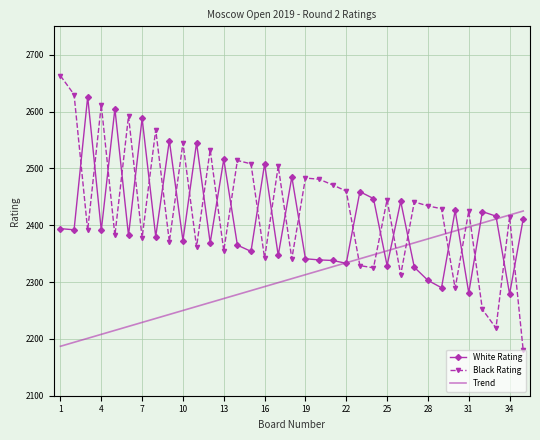

Which series has the largest range (max minus min)?

Black Rating